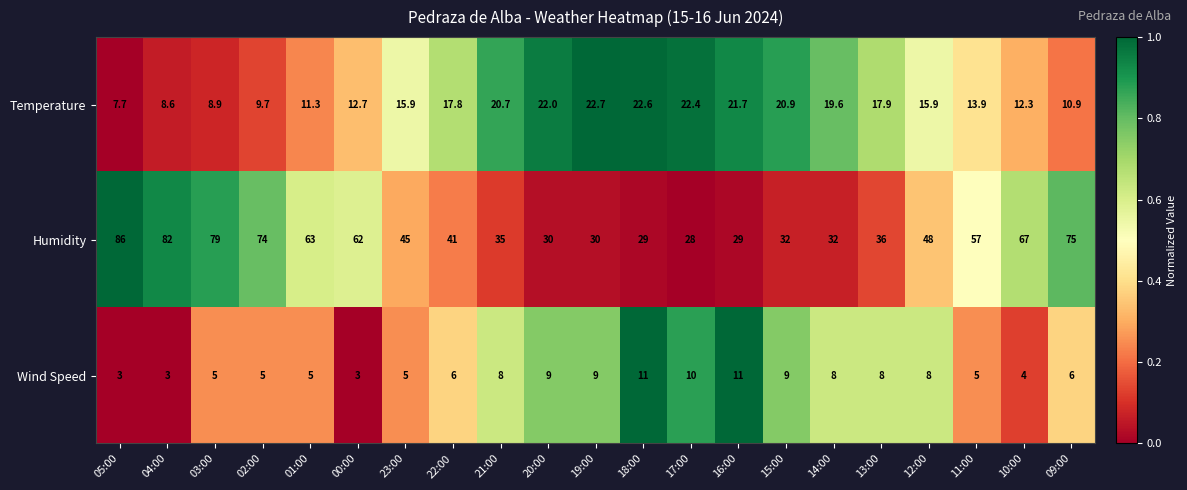

Count the Wind Speed values in the range 5 to 9.

14